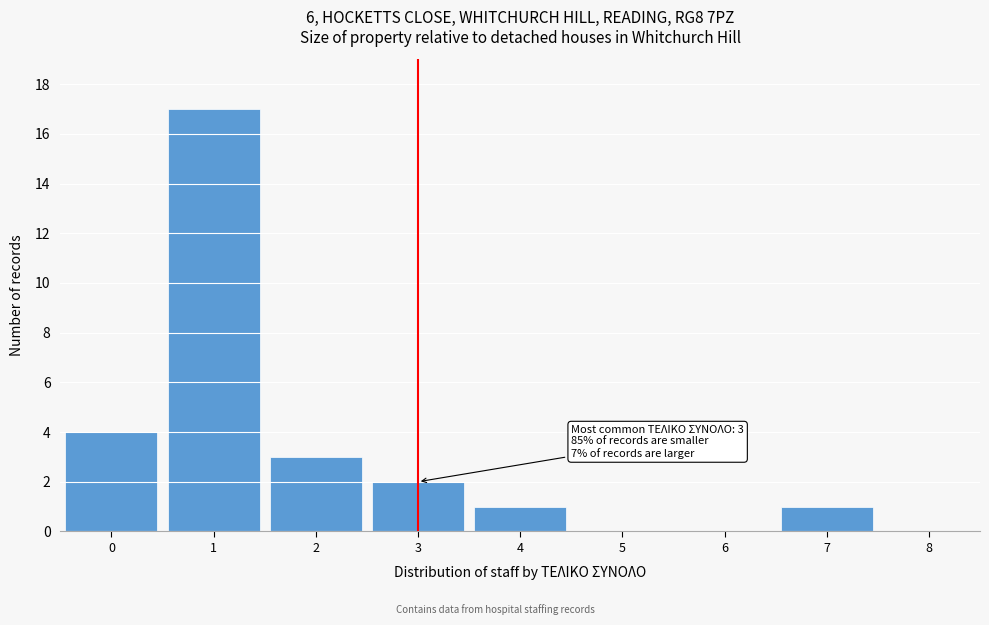

Which range on the x-axis has the tallest bar?

0.5 to 1.5